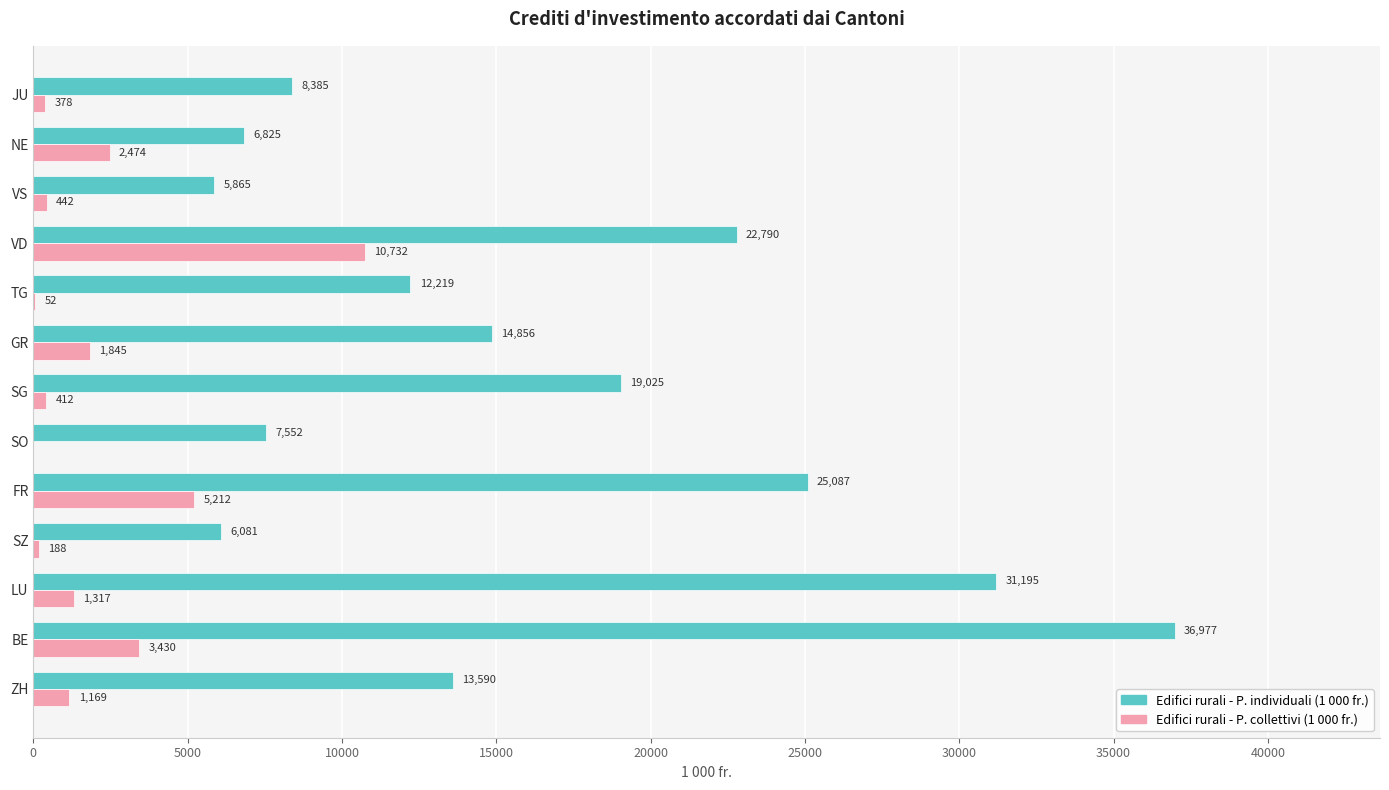

At which category is the sum across all series the highest?

BE